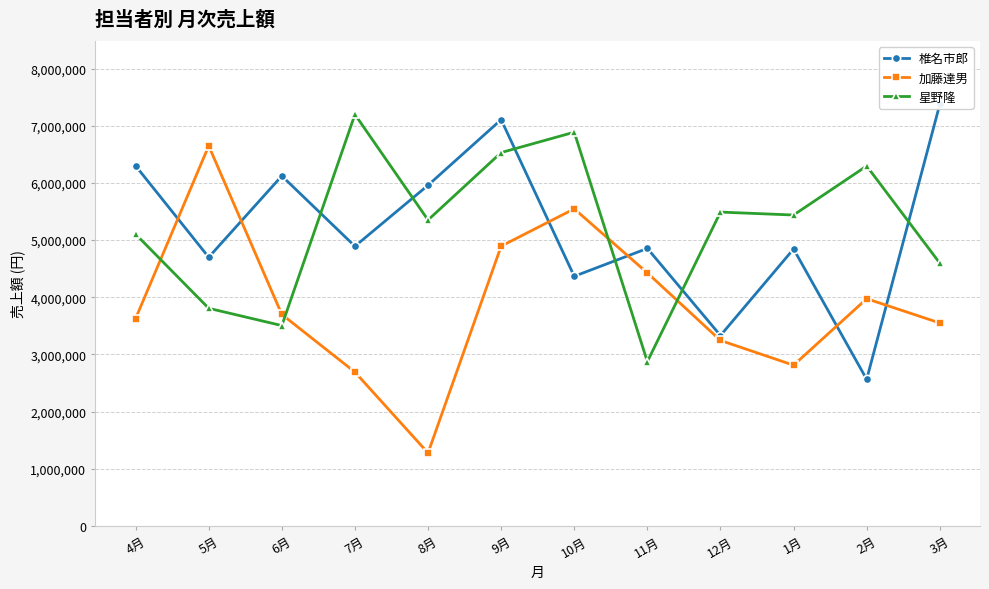

At which label does 星野隆 first exceed 5438050?

7月